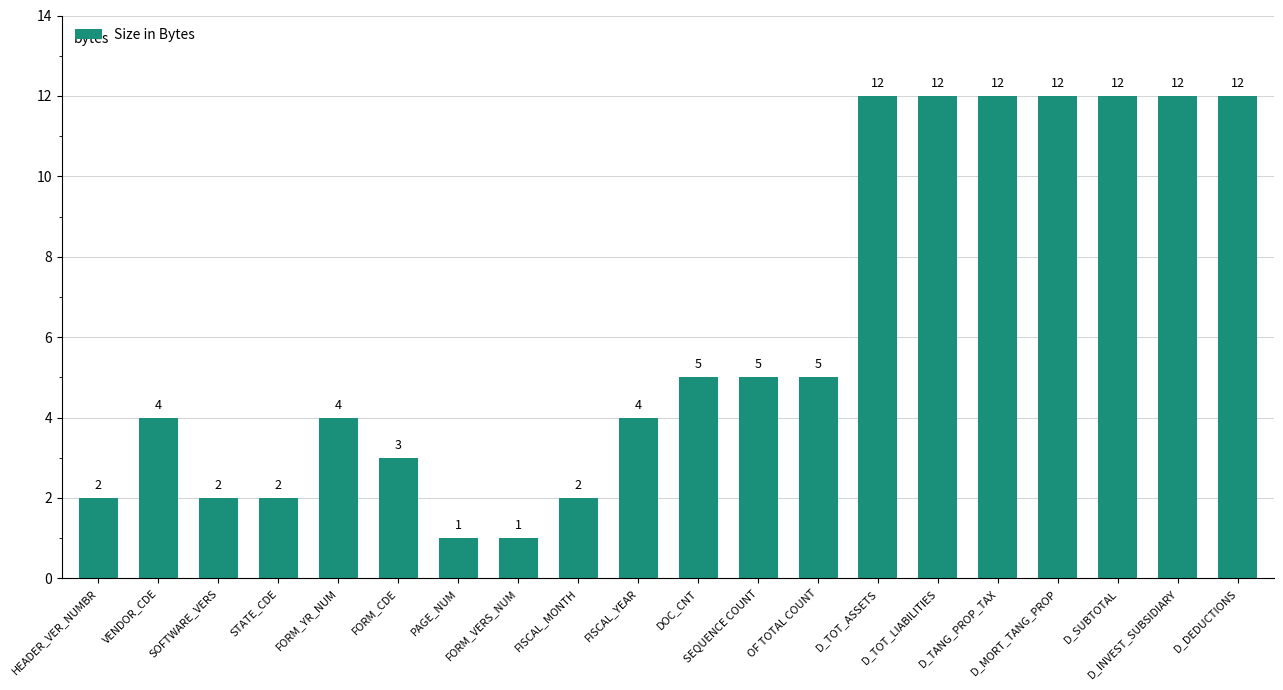

How many distinct data groups are displayed?

1